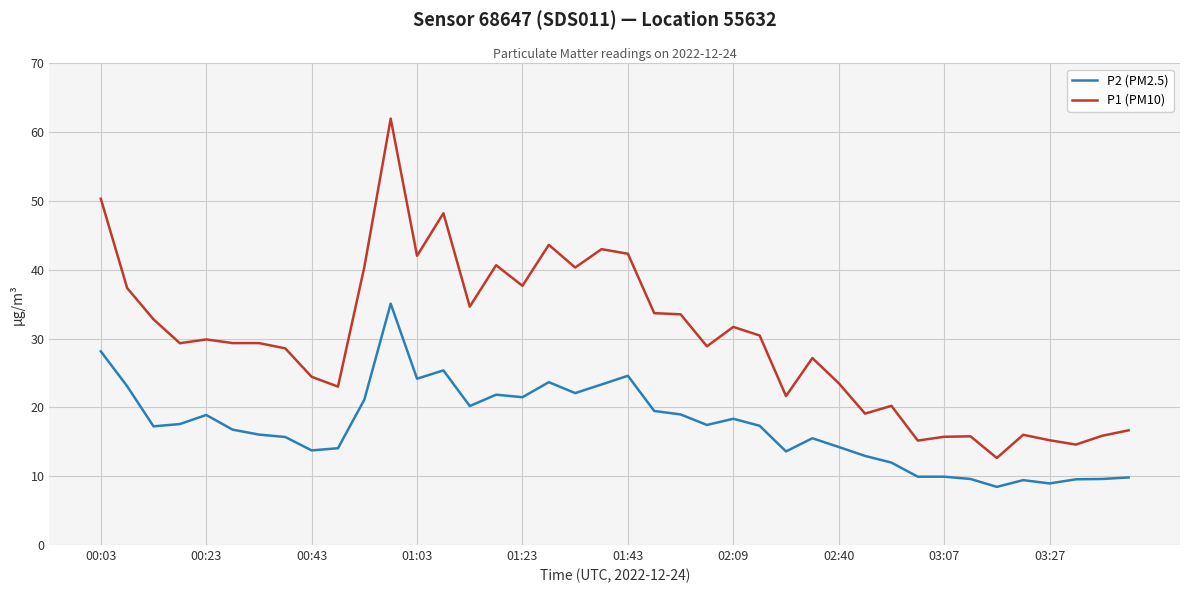

True or false: P1 (PM10) and P2 (PM2.5) cross at least once.

False